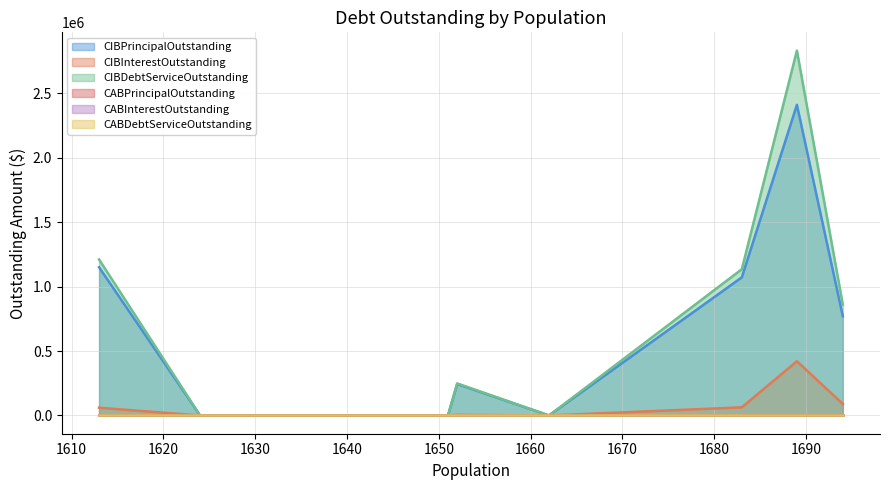

What is the difference between the second highest and second lowest values in the CIBPrincipalOutstanding series?

1150000.0